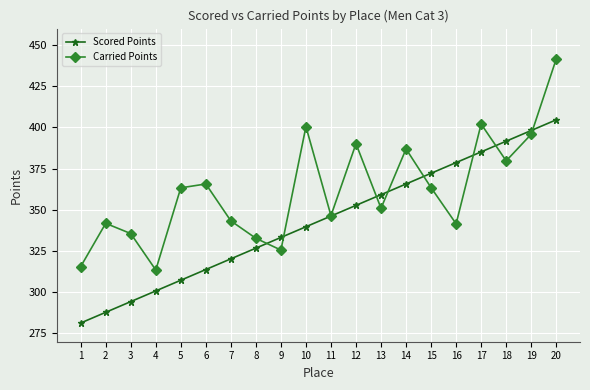

What is the minimum value shown in the chart?

281.4